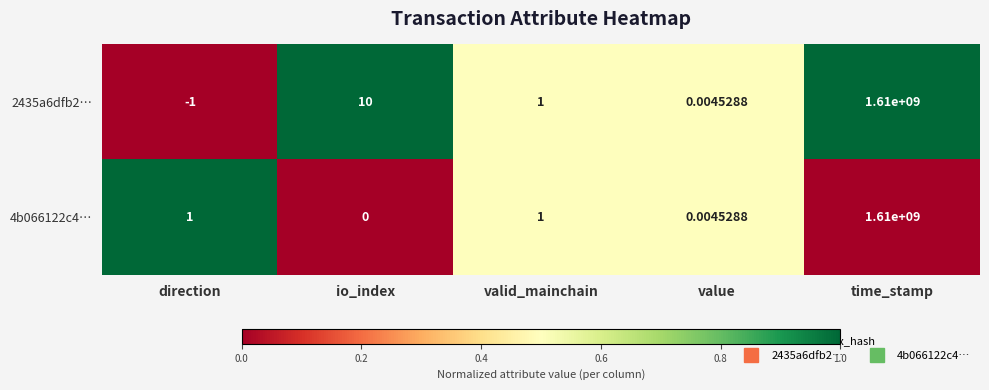

Is the value of 2435a6dfb2… at valid_mainchain greater than the value of 4b066122c4… at io_index?

Yes